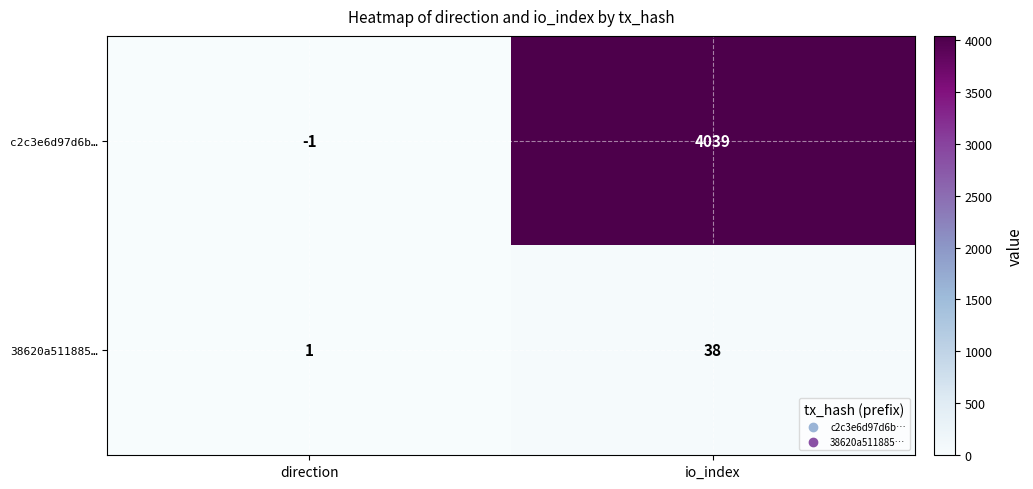

Which series has the largest total across all categories?

c2c3e6d97d6b…